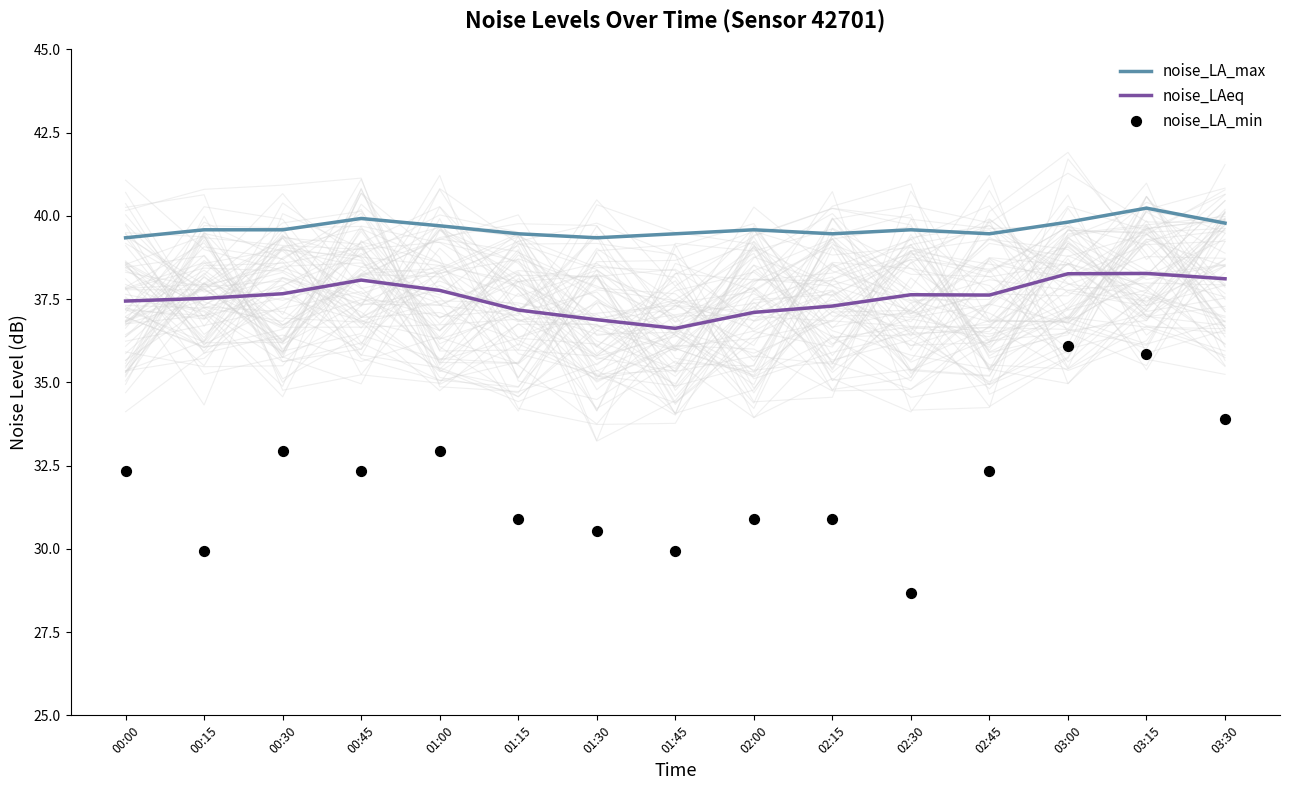

Which series has the widest spread of Y values?

noise_LA_min